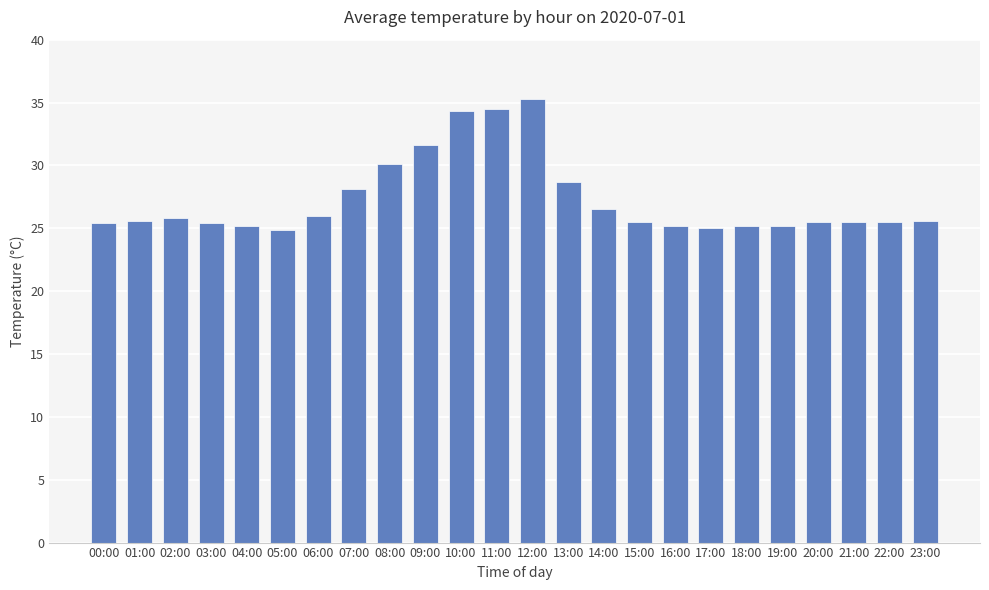

What is the minimum value shown in the chart?

24.9